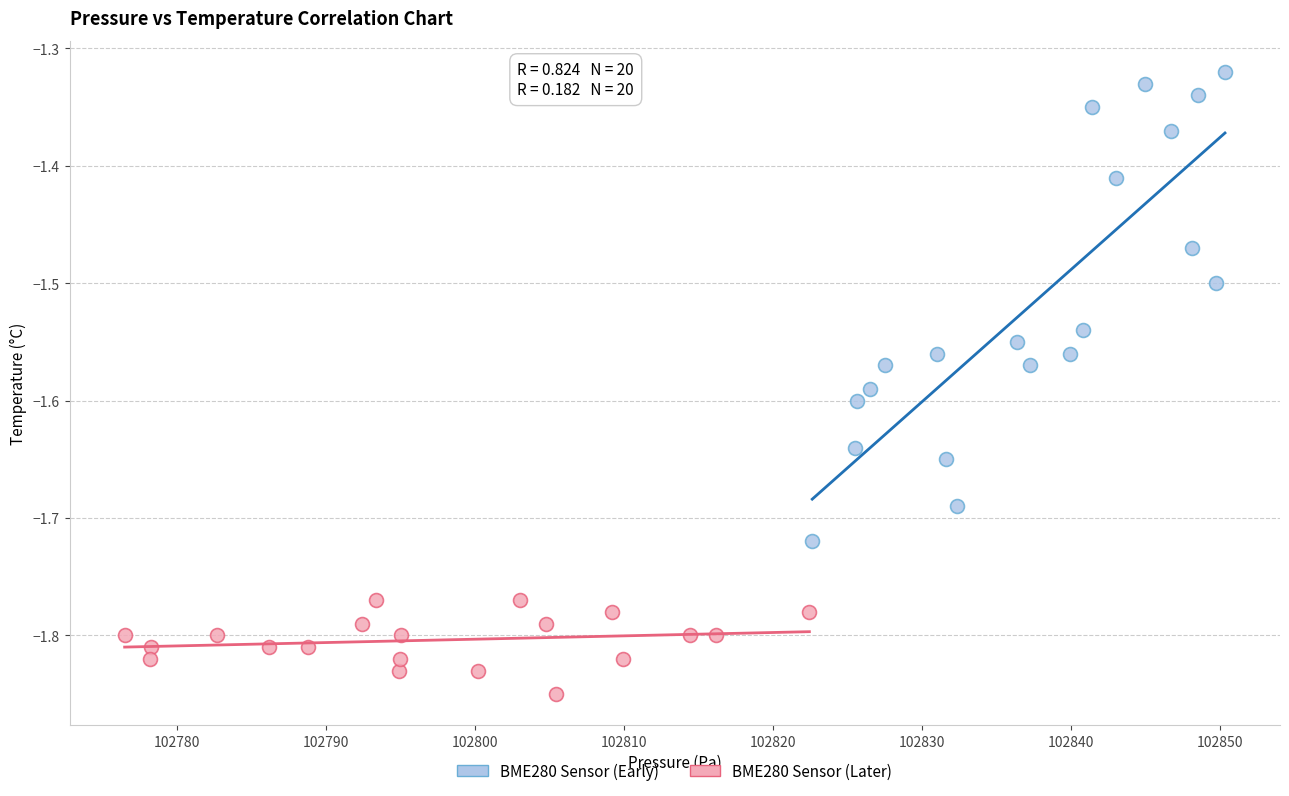

Which series has the widest spread of Y values?

BME280 Sensor (Early)